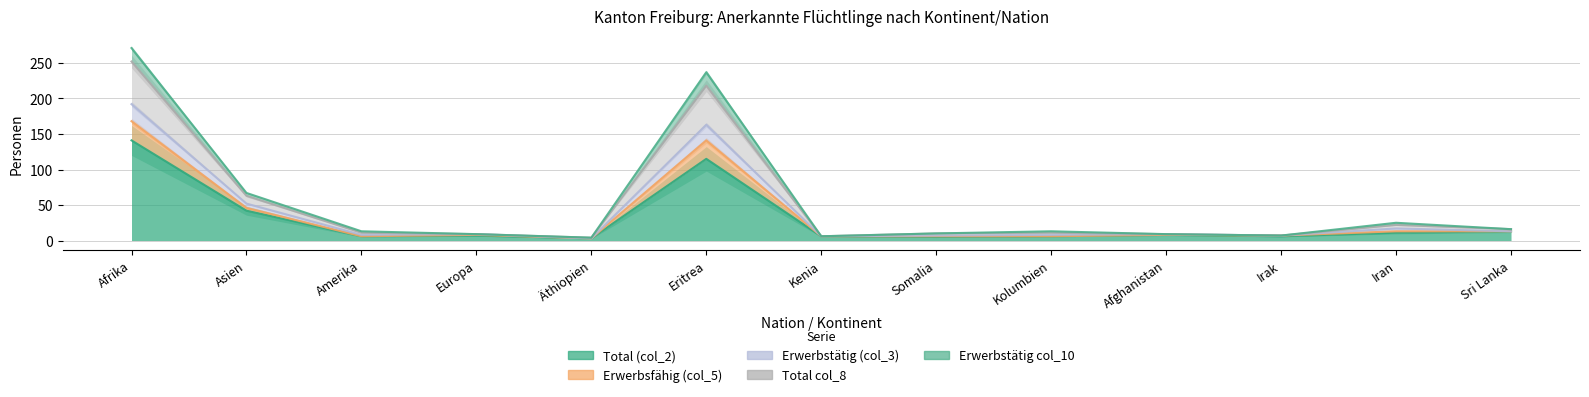

What is the total value across all series at Iran?

88